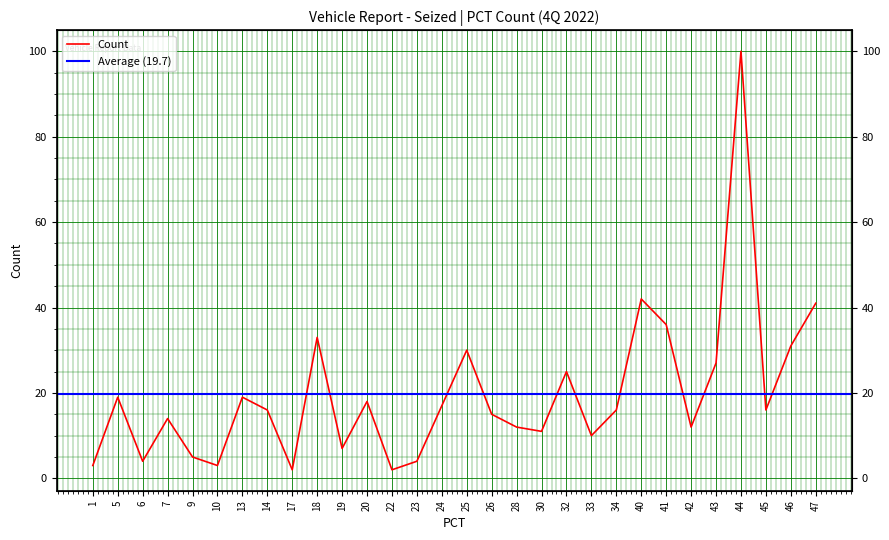

Rank the categories by value from lowest to highest.

17, 22, 1, 10, 6, 23, 9, 19, 33, 30, 28, 42, 7, 26, 14, 34, 45, 24, 20, 5, 13, 32, 43, 25, 46, 18, 41, 47, 40, 44